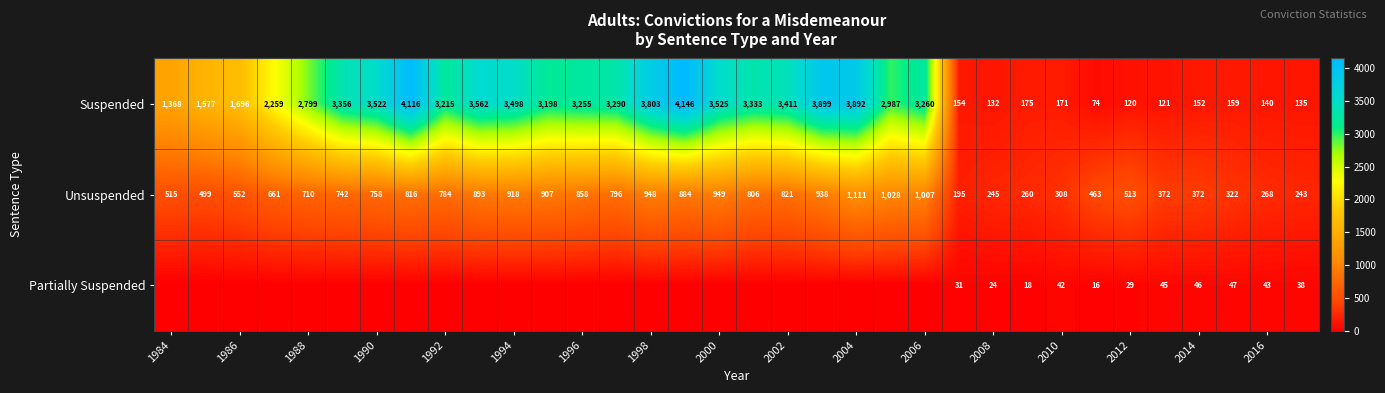

At how many categories does at least one series exceed 3876?

4